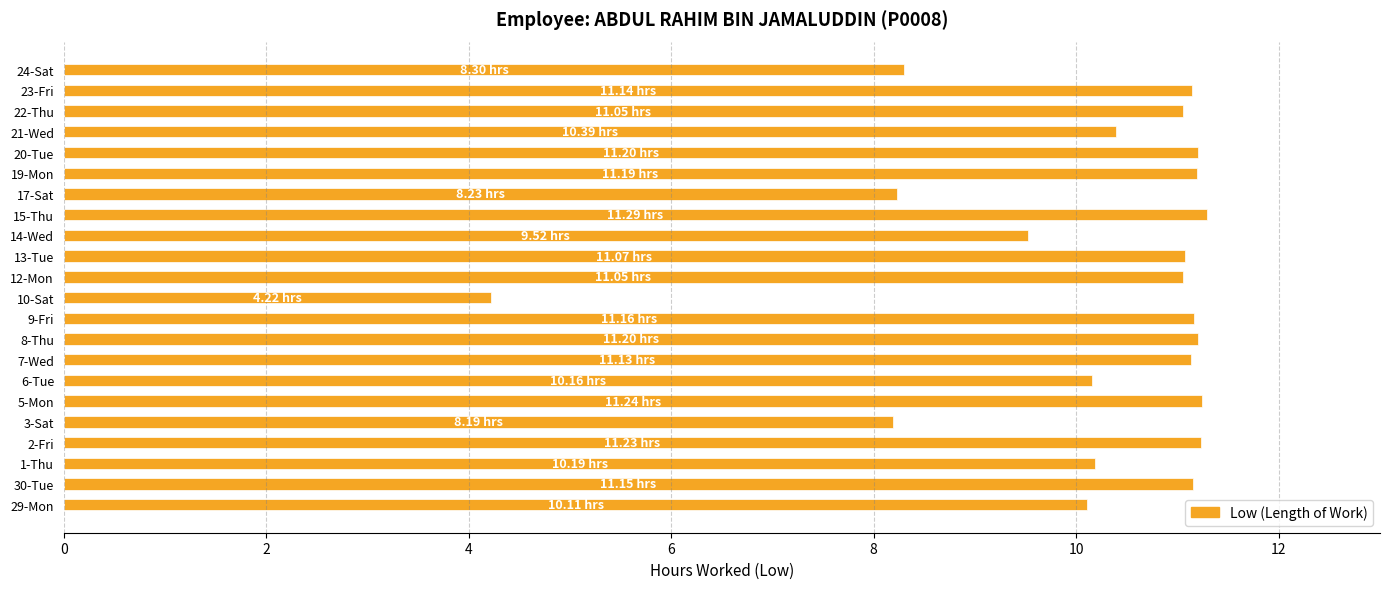

What is the difference between the maximum and minimum values?

7.1